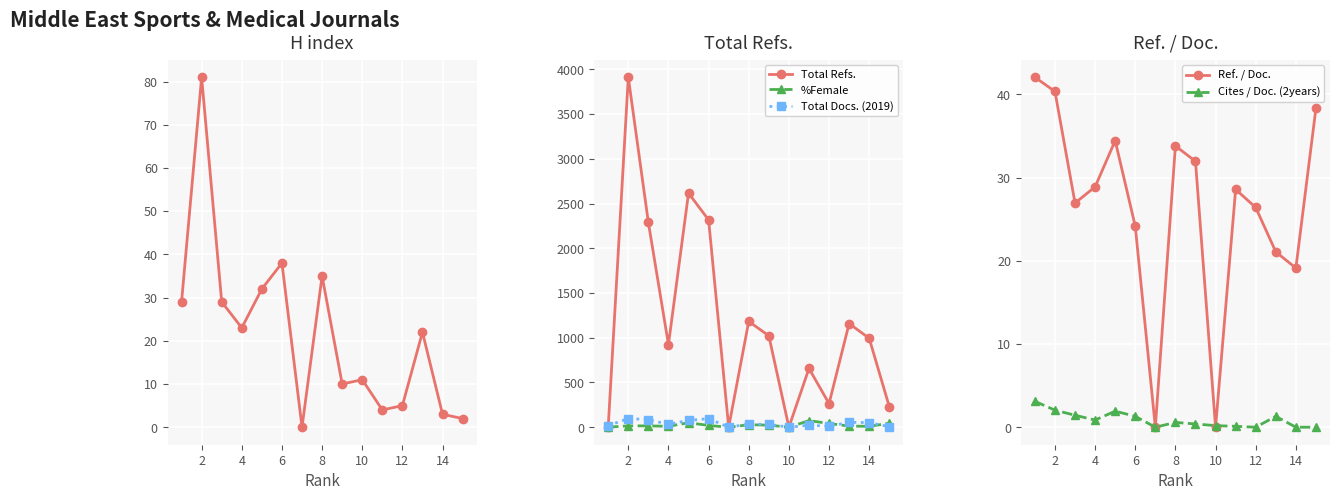

At which category does Total Refs. reach its first local peak?

2